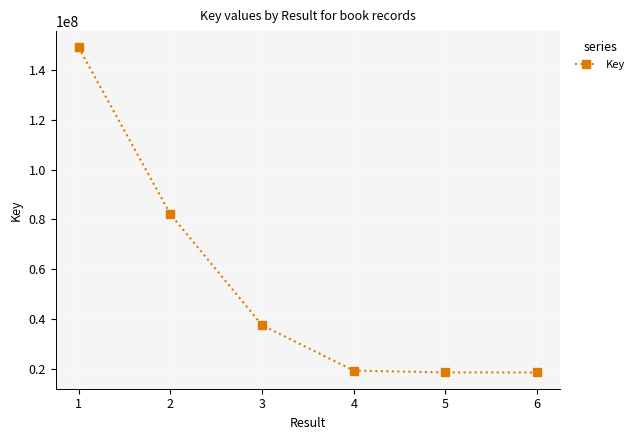

What is the greatest value displayed?

149001544